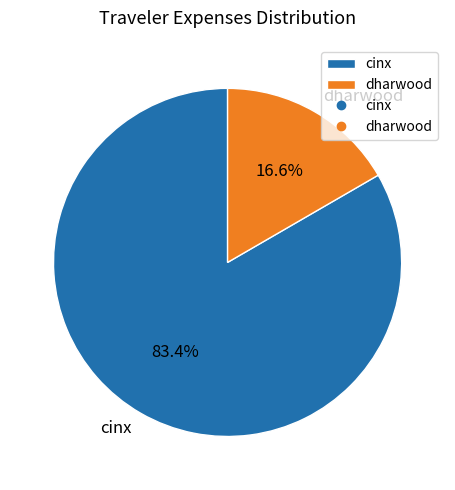

True or false: dharwood accounts for 23% of the total.

False